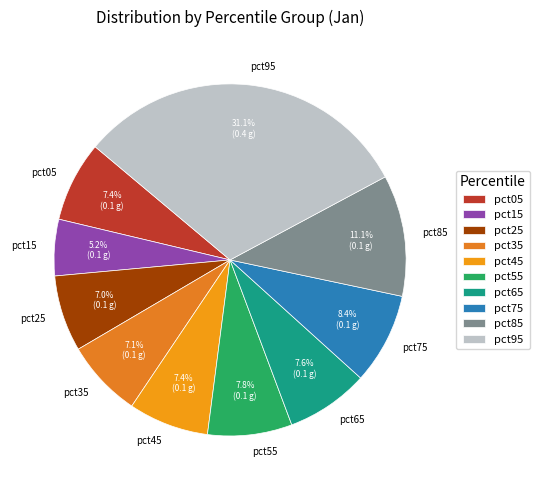

What percentage is NOT represented by pct05?

92.6%